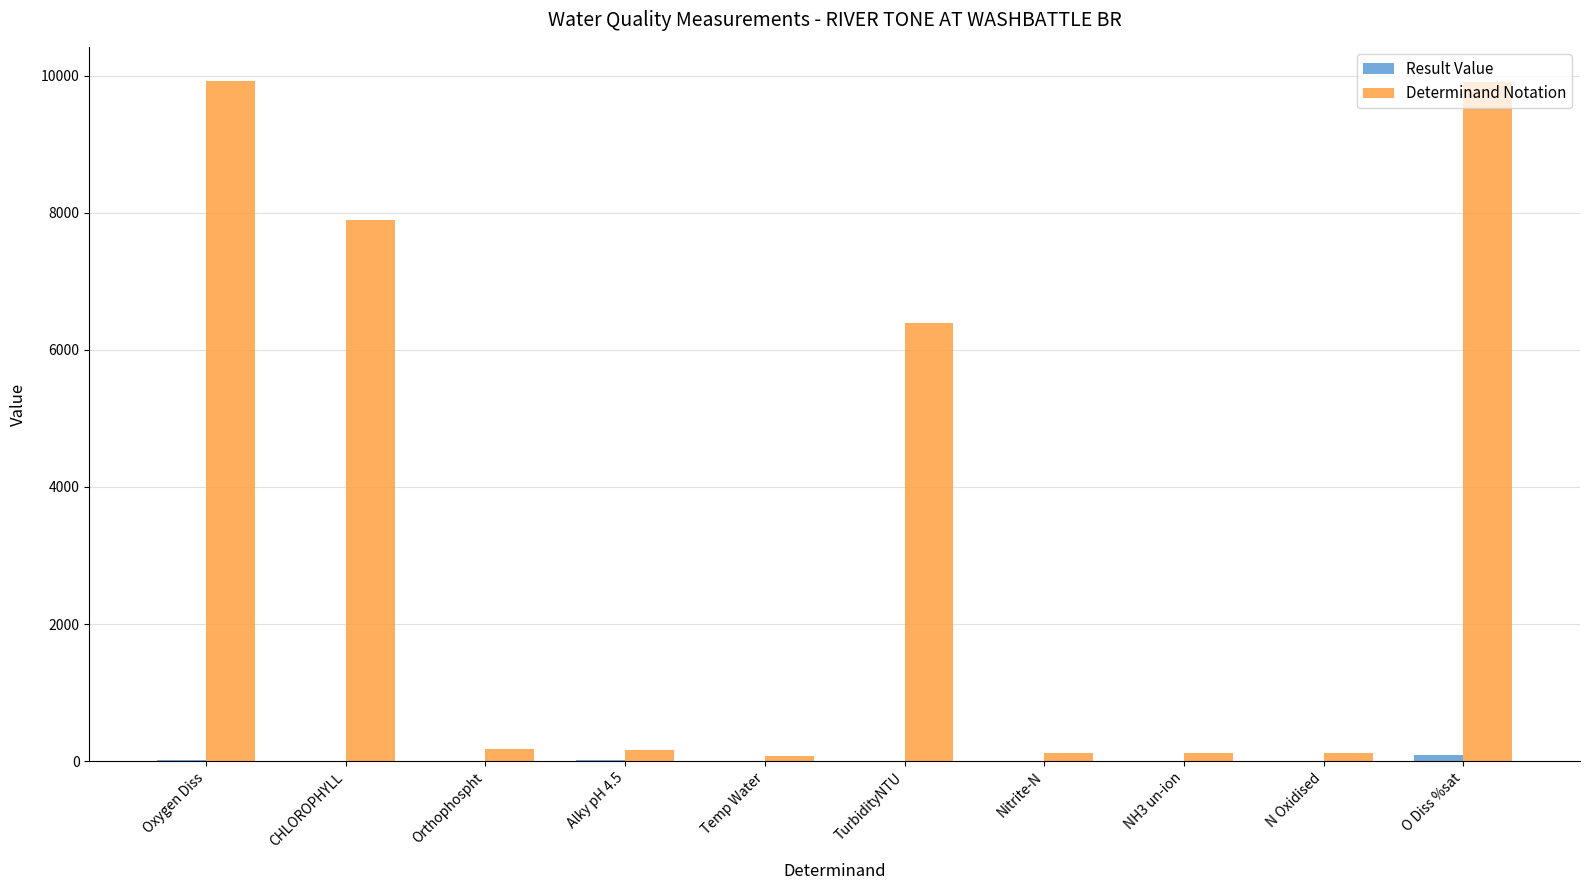

How many categories are shown in the chart?

10